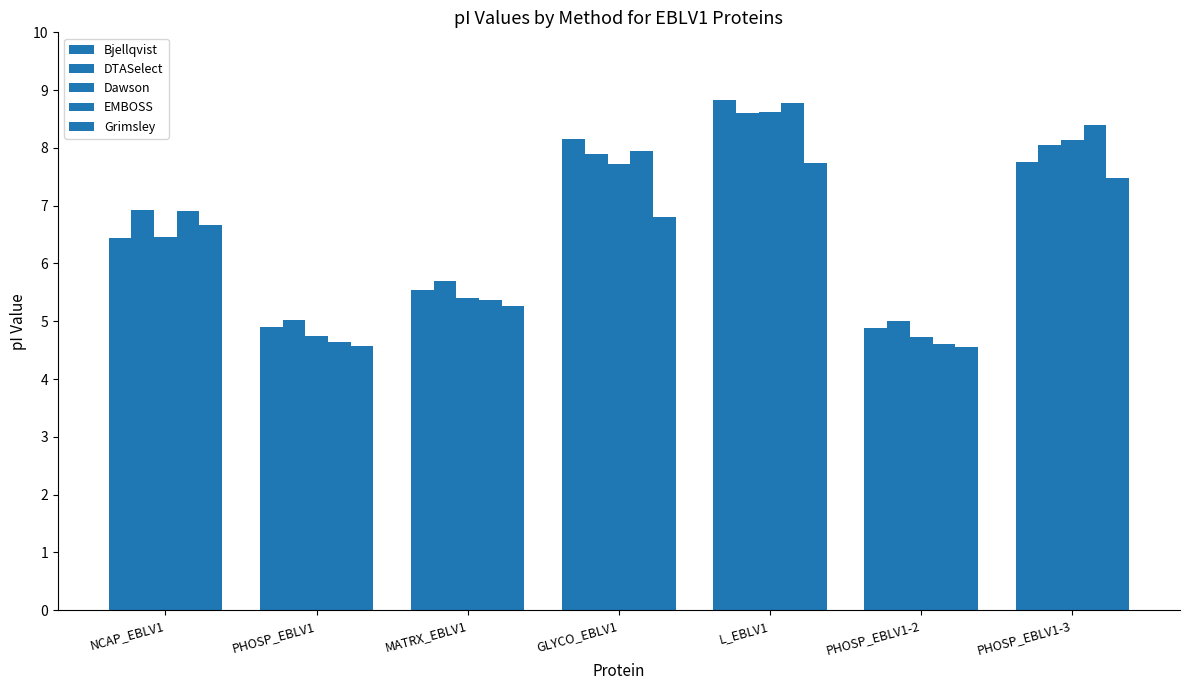

At PHOSP_EBLV1-3, list the series in order from smallest to largest.

Grimsley, Bjellqvist, DTASelect, Dawson, EMBOSS